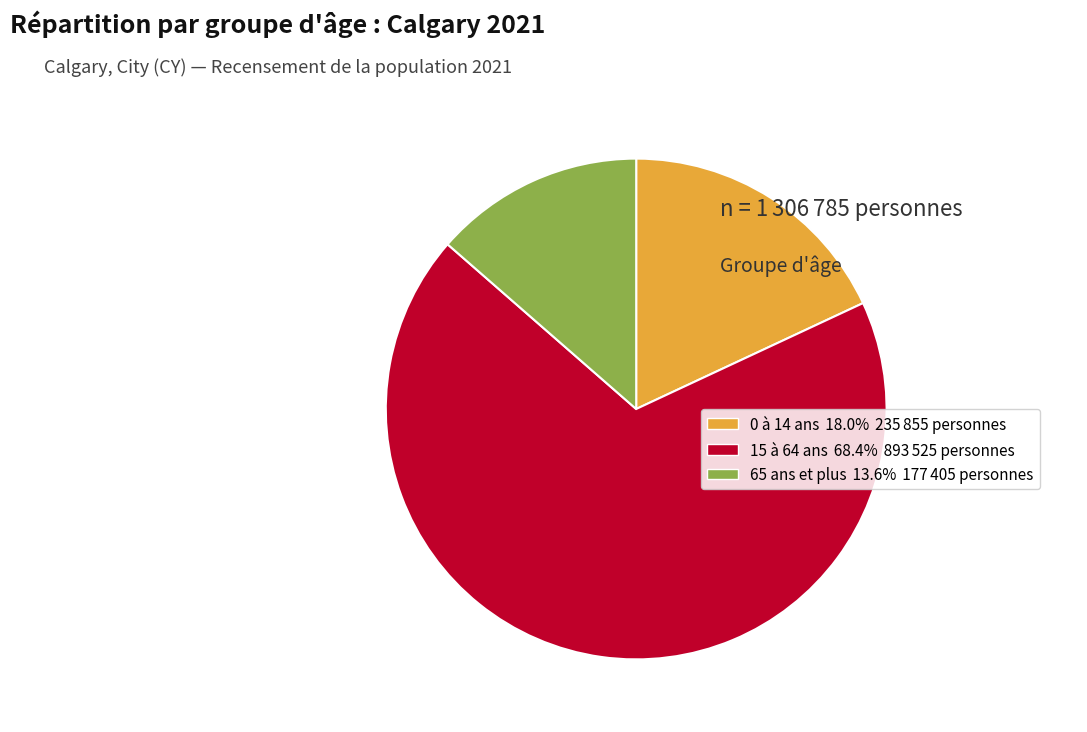

Which slice represents more than half of the pie?

15 à 64 ans